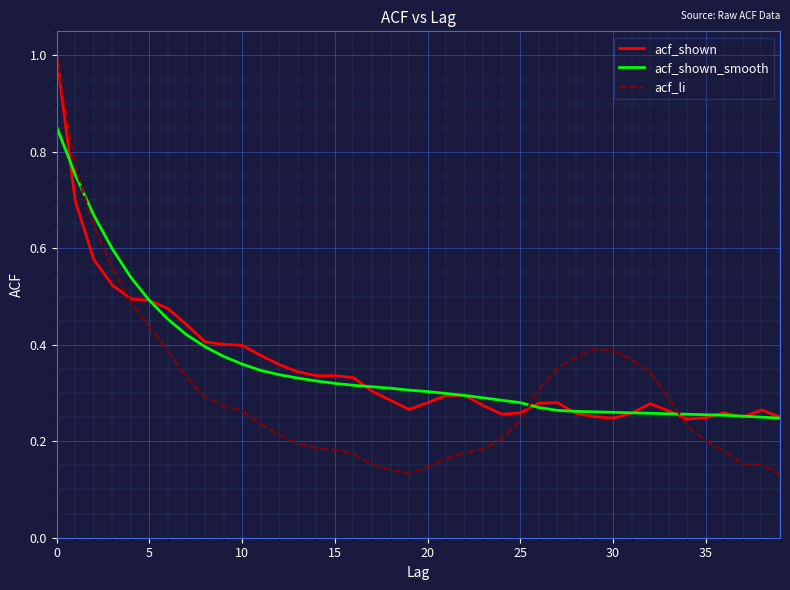

Which series has the largest range (max minus min)?

acf_li